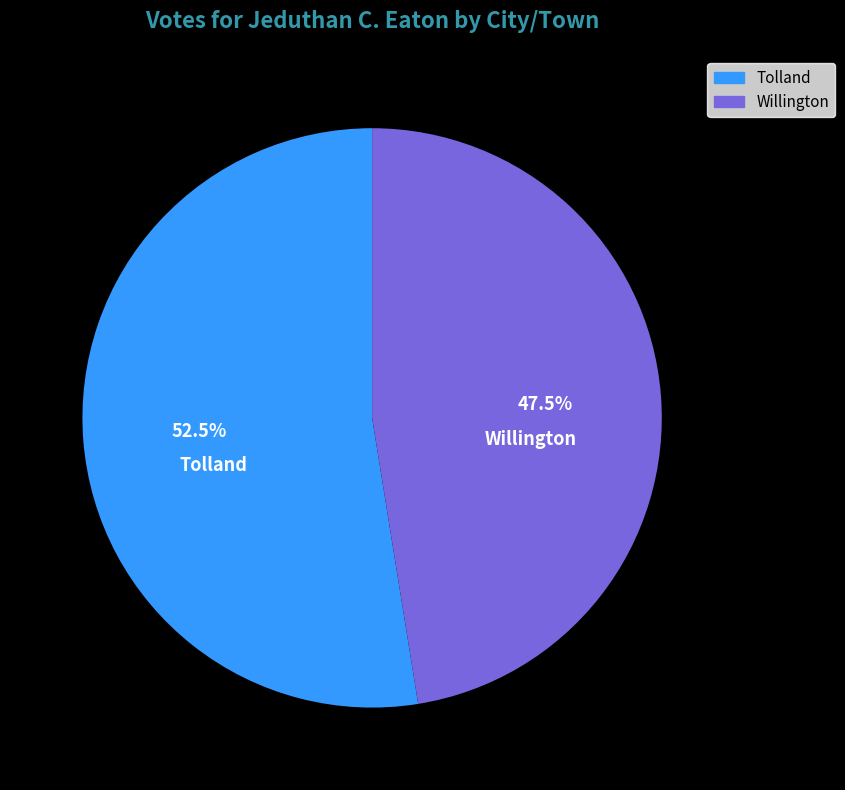

How much of the chart is everything except Willington?

52.5%